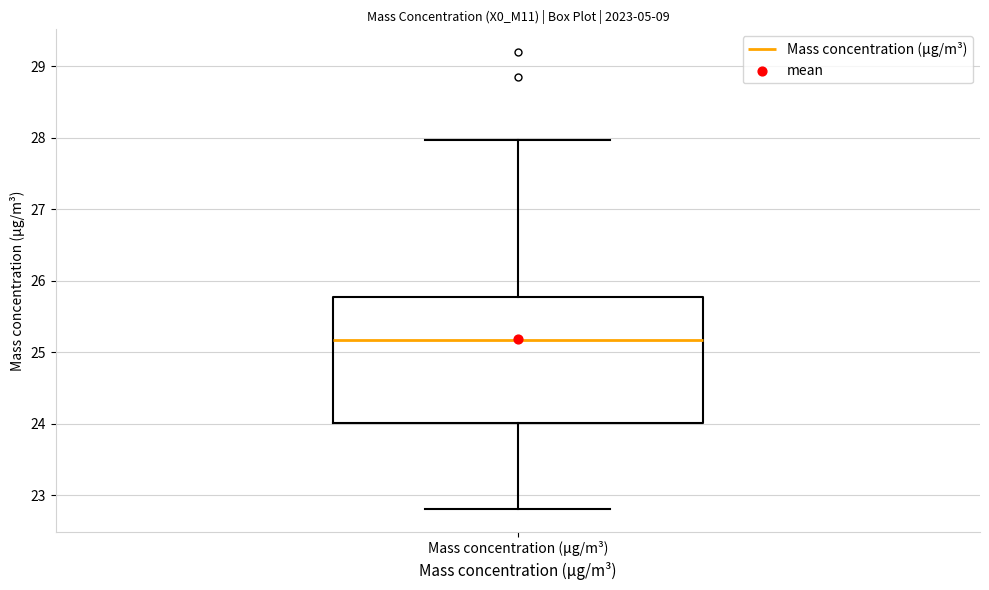

Read this box plot against the y-axis: the position of the median line, the range covered by the box, and the ends of both whiskers. The values are not printed on the chart, so give them approximately, as read against the axis.

median 25.2, box 24.0 to 25.8, whiskers 22.8 to 28.0